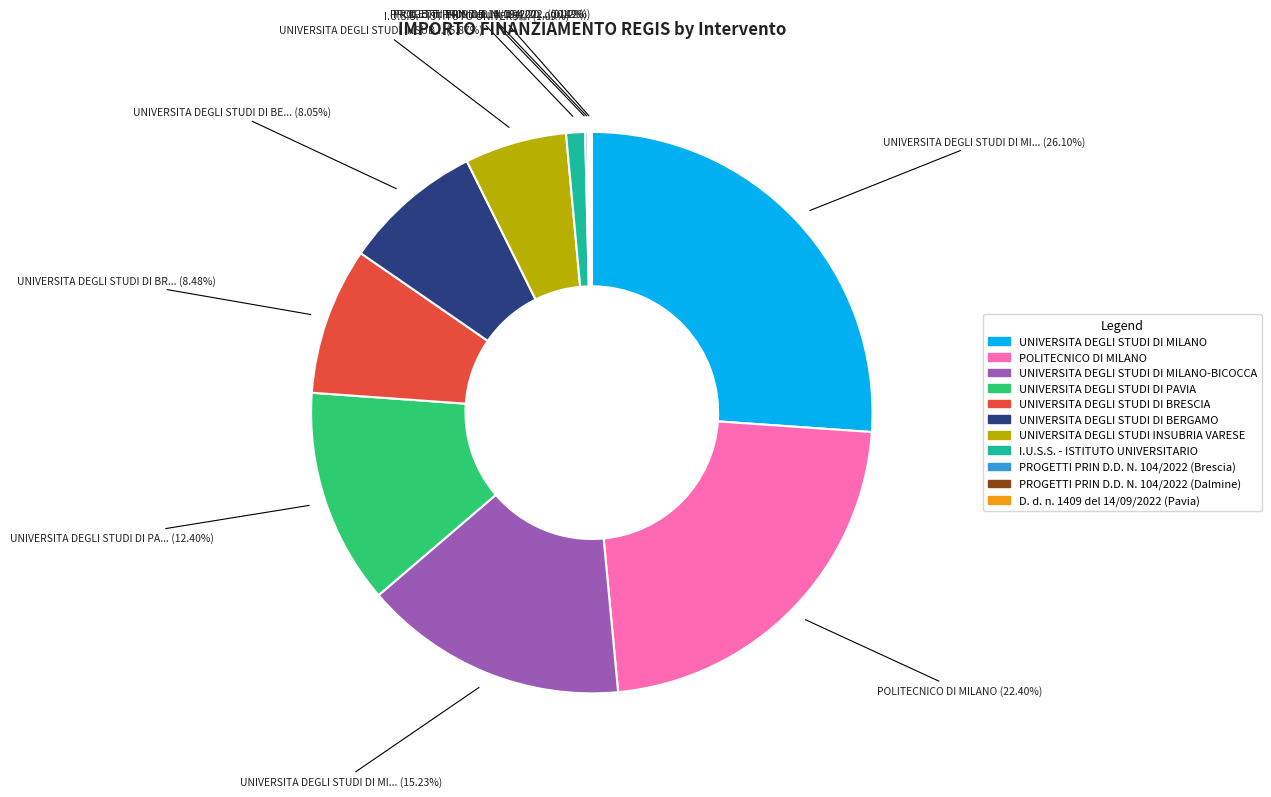

Does UNIVERSITA DEGLI STUDI DI MILANO-BICOCCA account for over 50% of the chart?

No